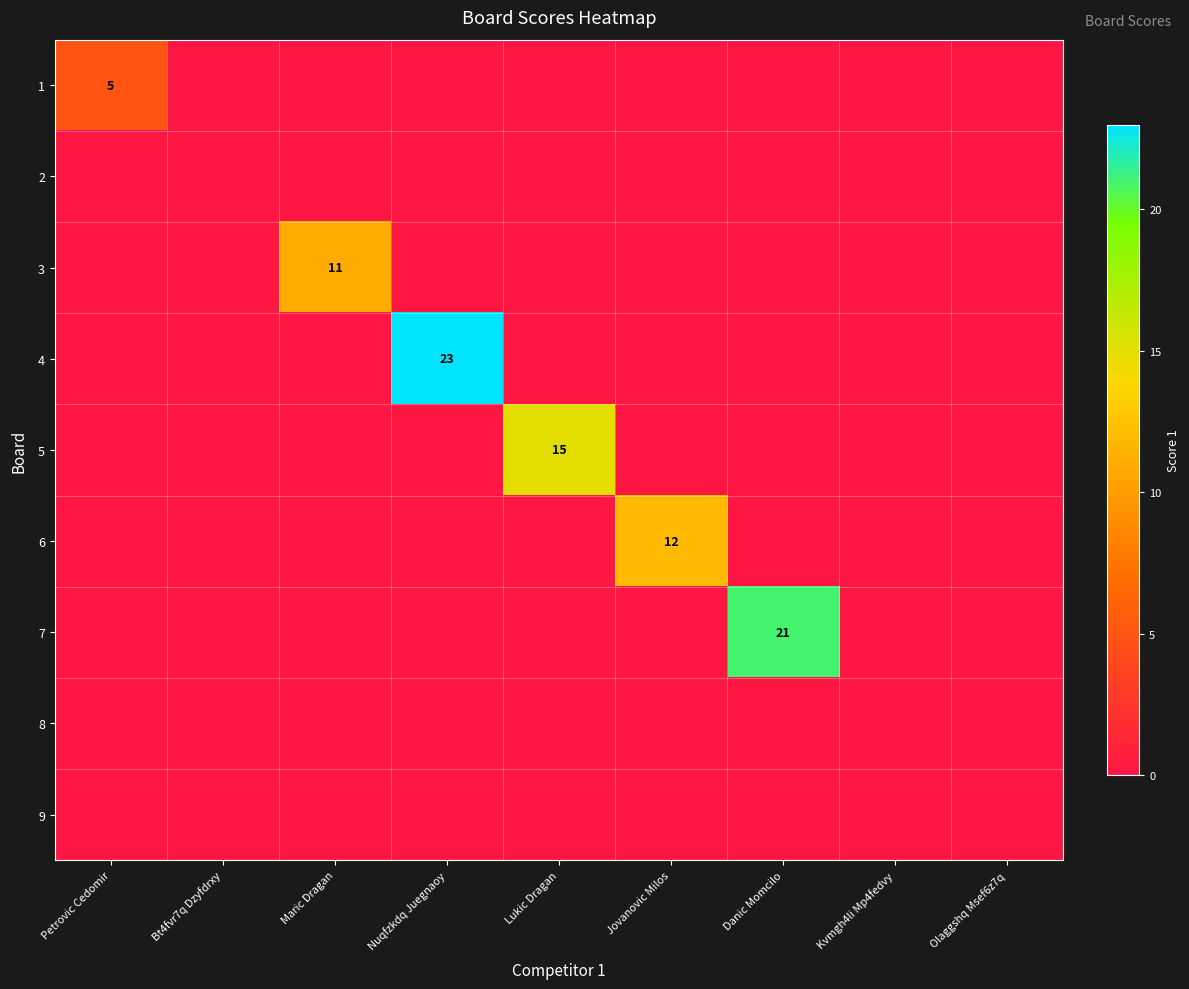

Which has a higher value, Nuqfzkdq Juegnaoy or Lukic Dragan?

Nuqfzkdq Juegnaoy